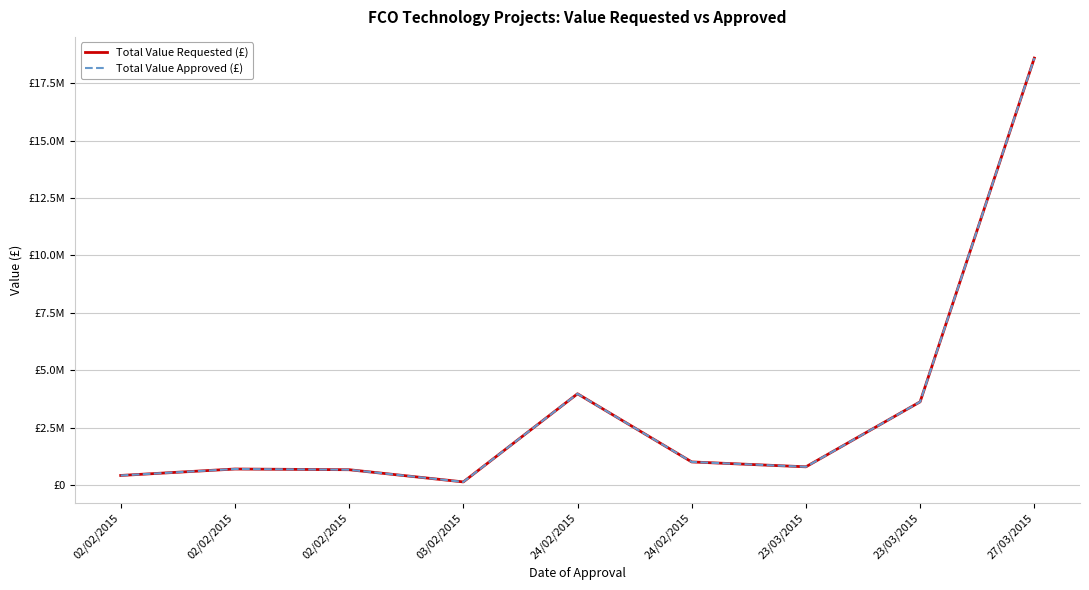

Is this an area chart (filled region under the line)?

No